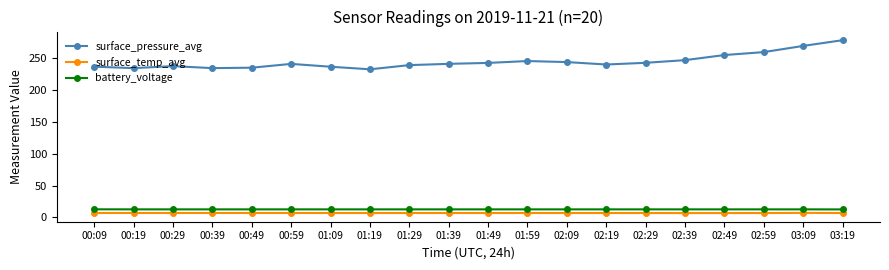

What is the sum of the battery_voltage values at 02:19 and 01:09?

25.5